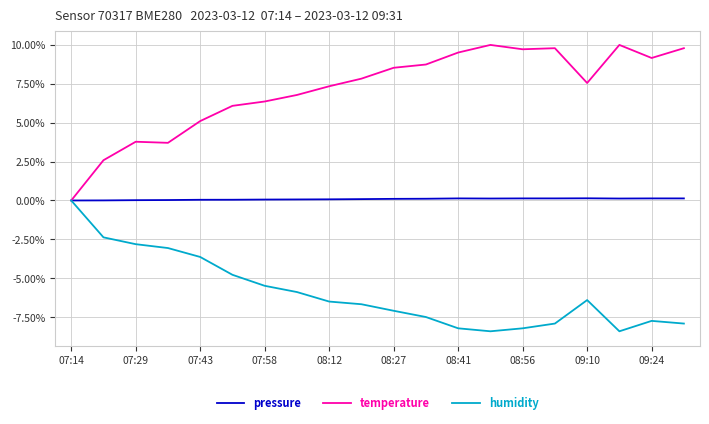

List the series in order of their overall mean, lowest first.

humidity, pressure, temperature